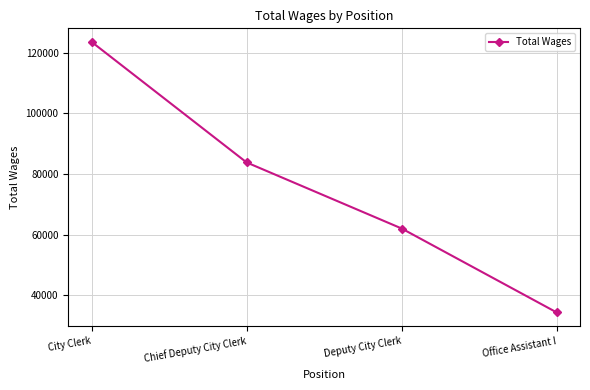

What is the difference between the second highest and minimum values?

49480